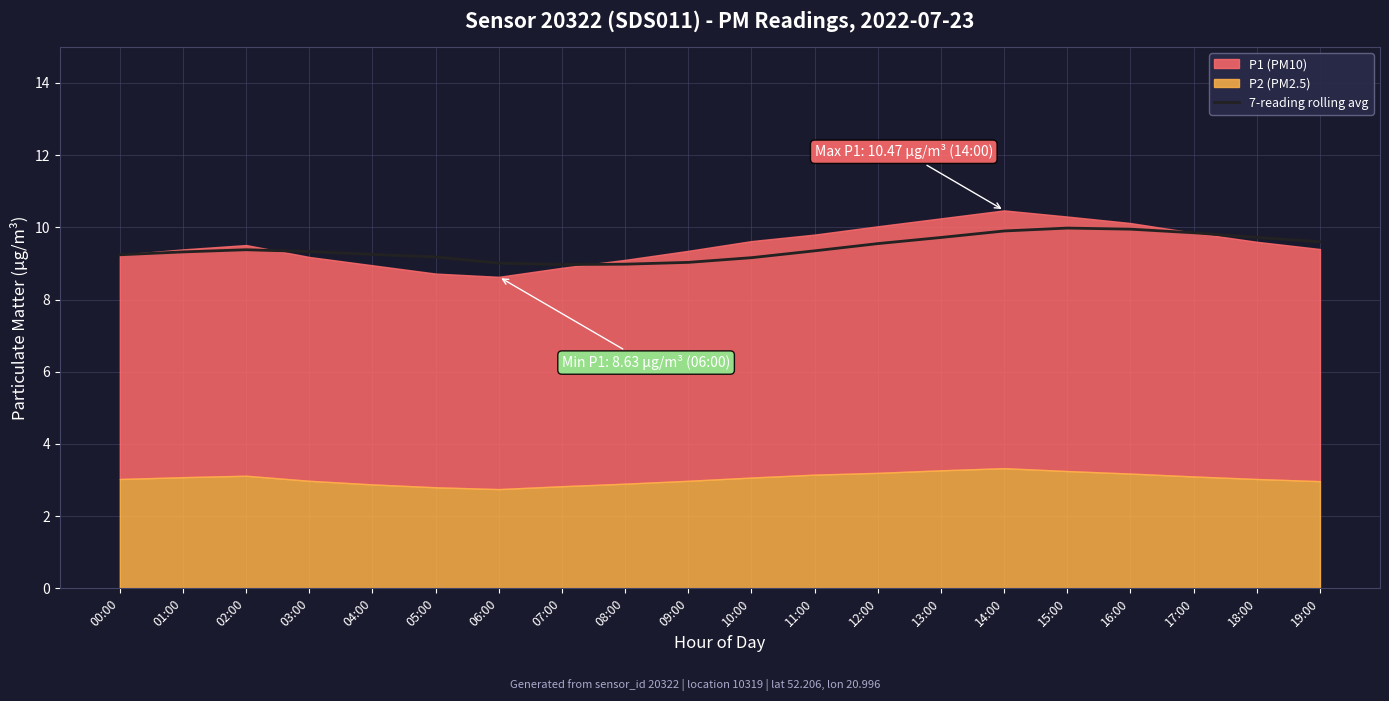

The value of 7-reading rolling avg at 10:00 is 13.9. True or false?

False